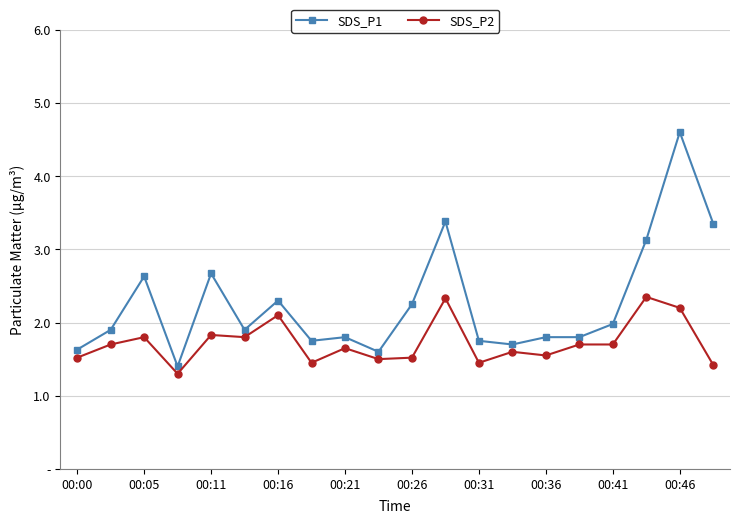

What are all the series names shown in the legend?

SDS_P1, SDS_P2